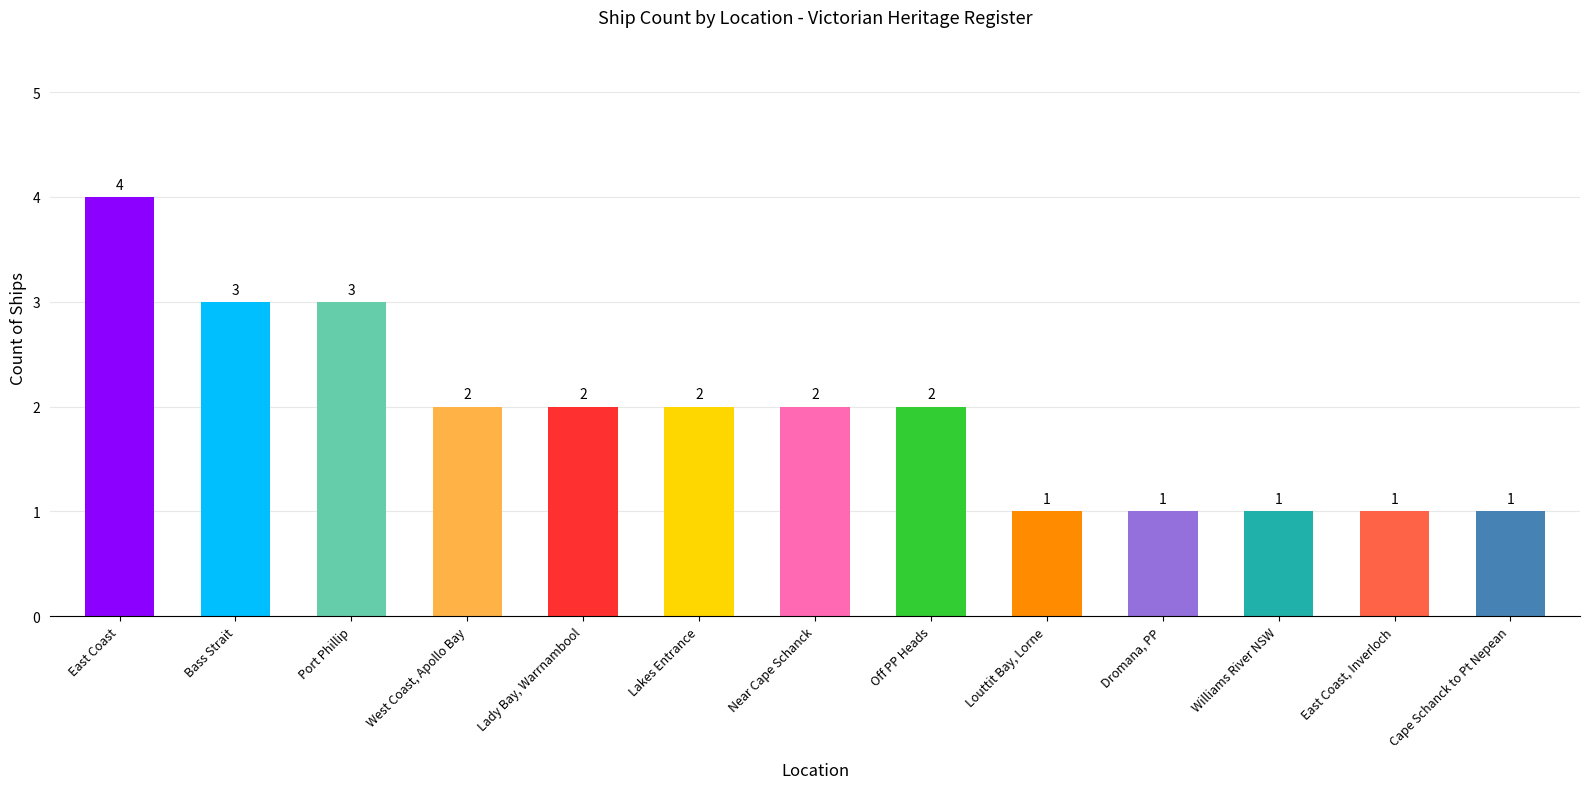

Count the values in the range 1 to 2.

10